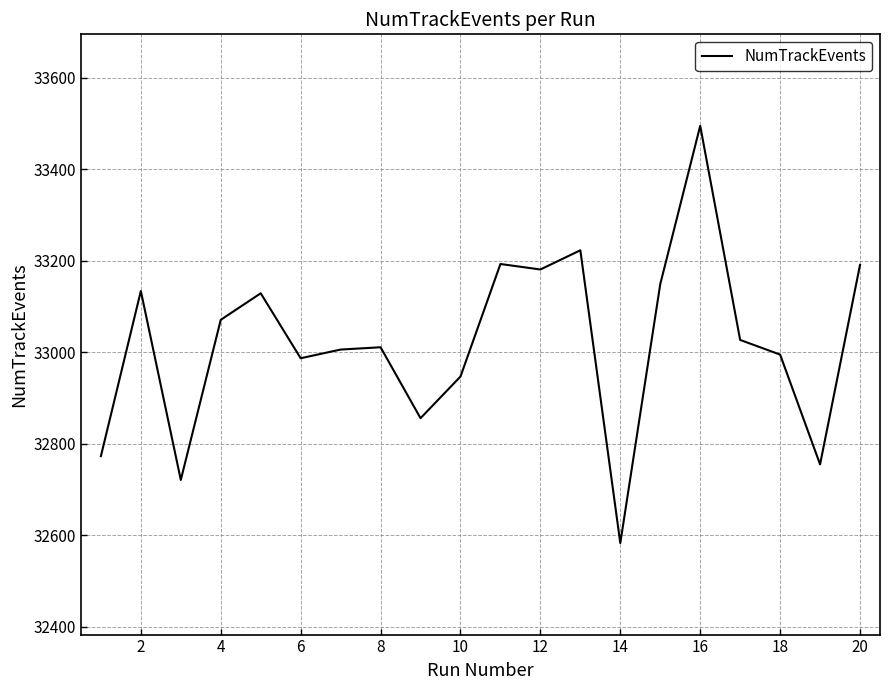

What is the difference between the maximum and minimum values?

912